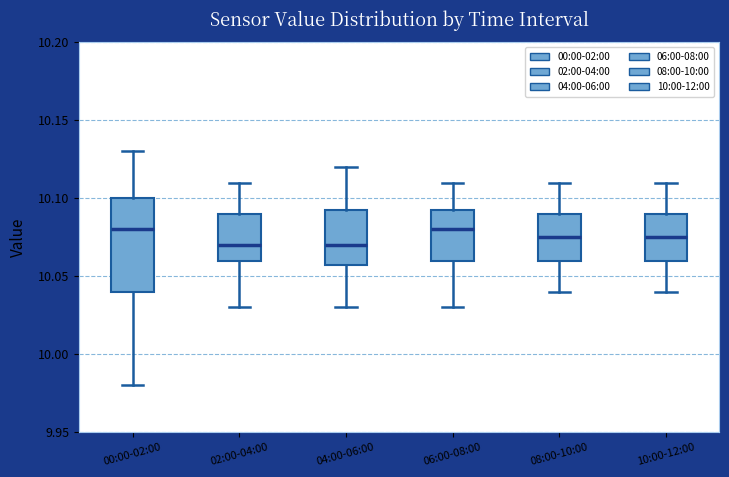

Where is the upper edge of the box for 10:00-12:00 on the y-axis? The values are not printed on the chart, so give them approximately, as read against the axis.

10.090